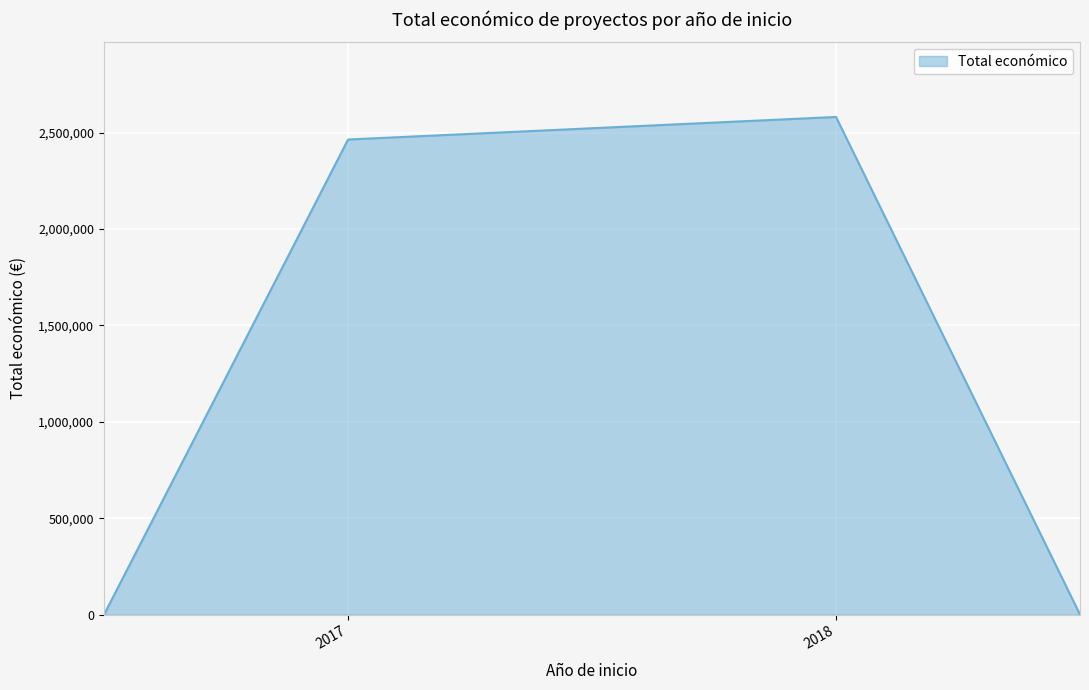

What is the difference between the maximum and minimum values?

2581578